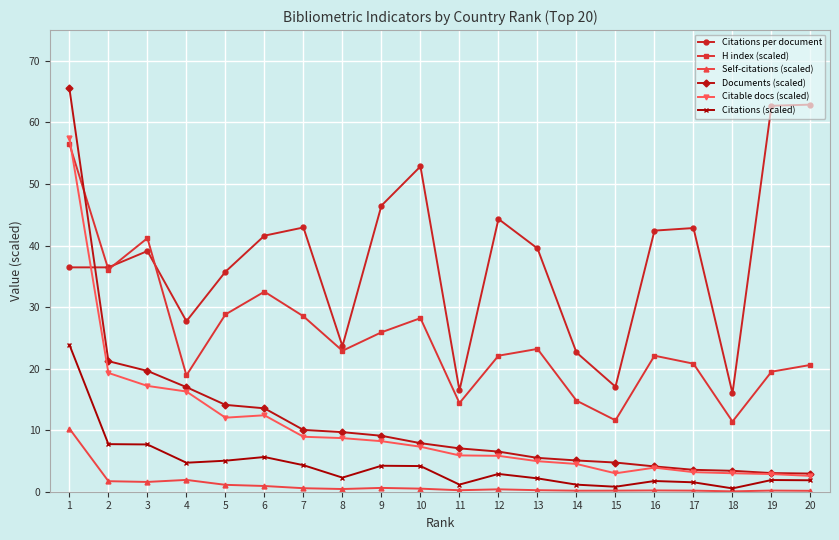

The Citable docs (scaled) series shows 12.4 at 6. True or false?

True